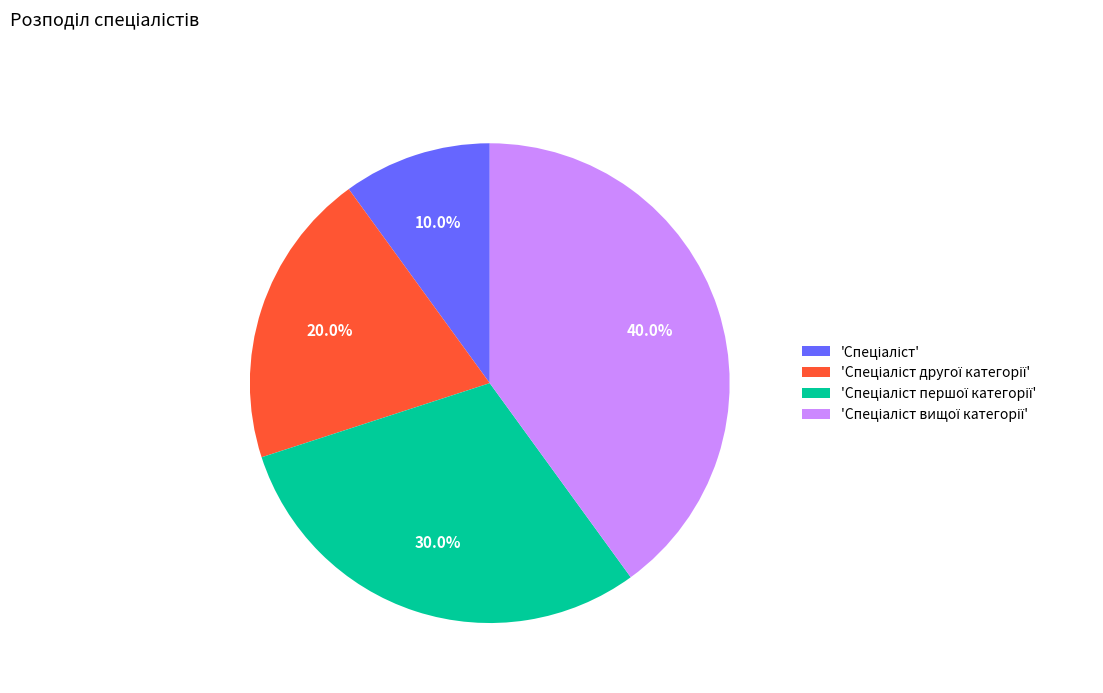

Does any single category account for the majority?

No